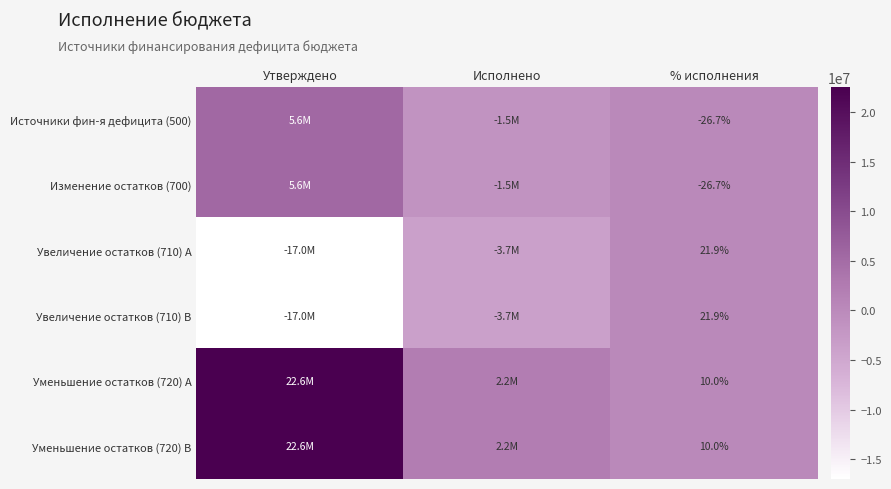

Is the value of Изменение остатков (700) at % исполнения greater than the value of Уменьшение остатков (720) B at % исполнения?

No